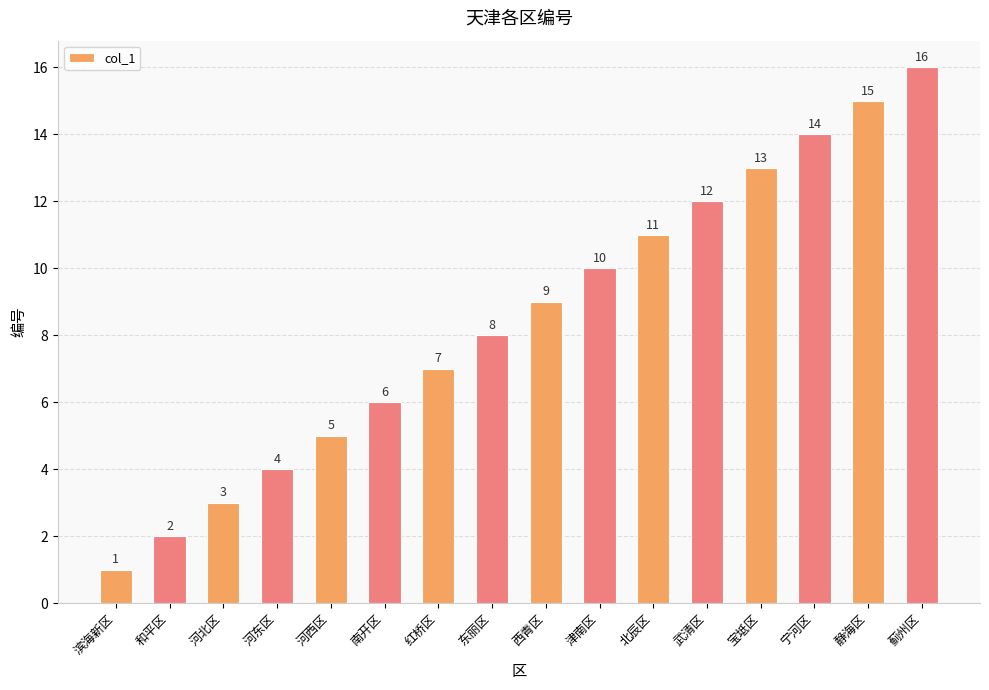

Reading left to right, extract all data points from this chart.

1	2	3	4	5	6	7	8	9	10	11	12	13	14	15	16